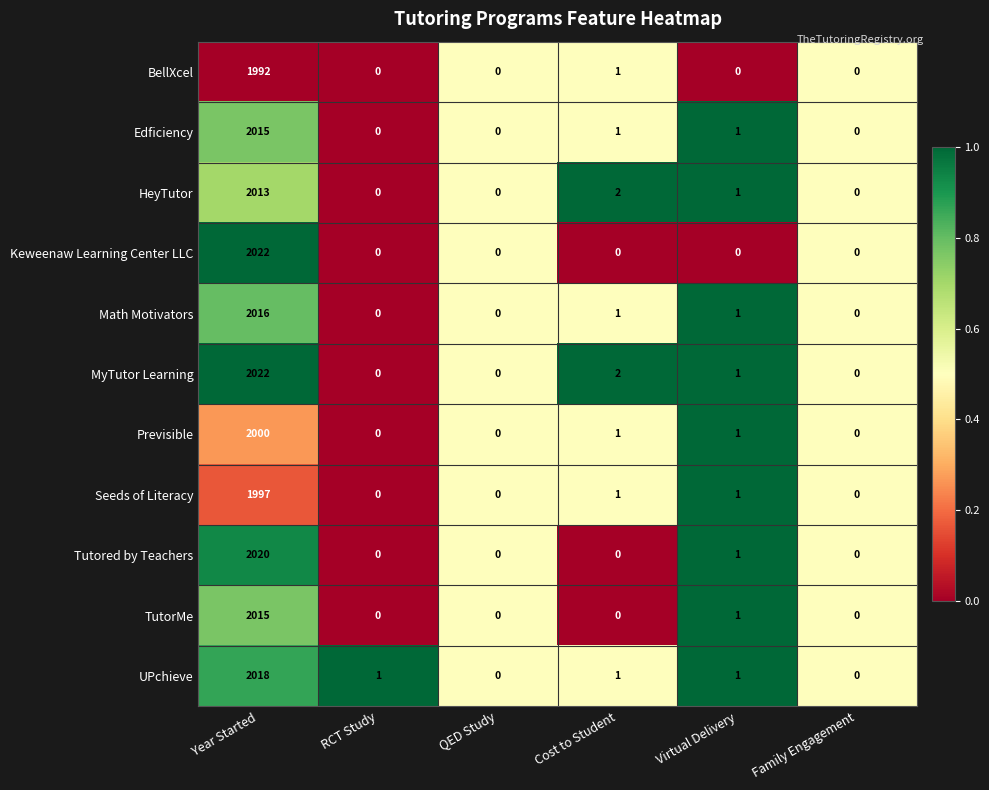

Which category has the highest value across all series?

Year Started